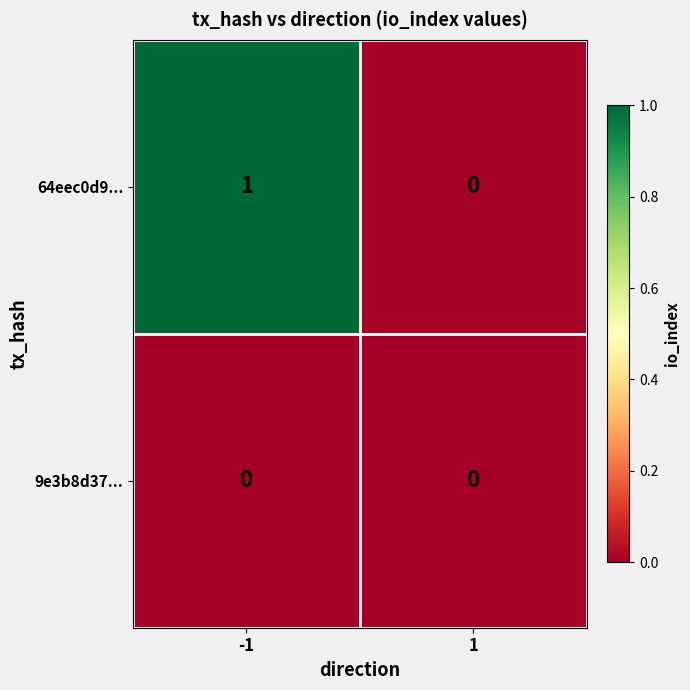

List the series in order of their overall mean, highest first.

64eec0d9..., 9e3b8d37...